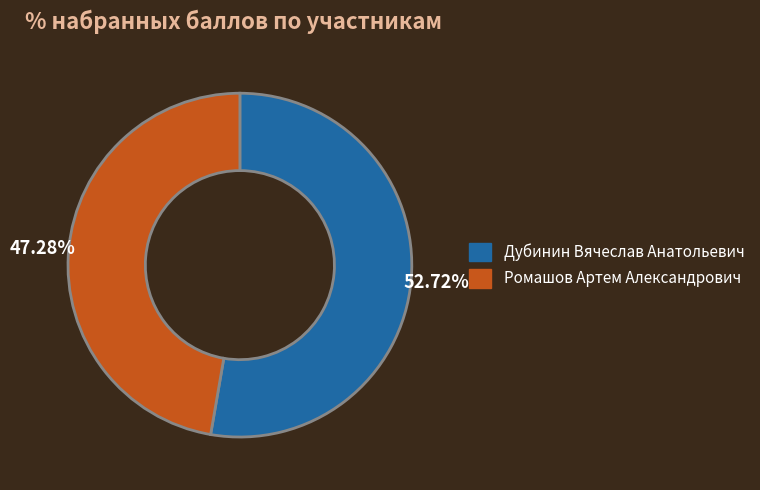

To the nearest percent, what is the average slice percentage?

50%